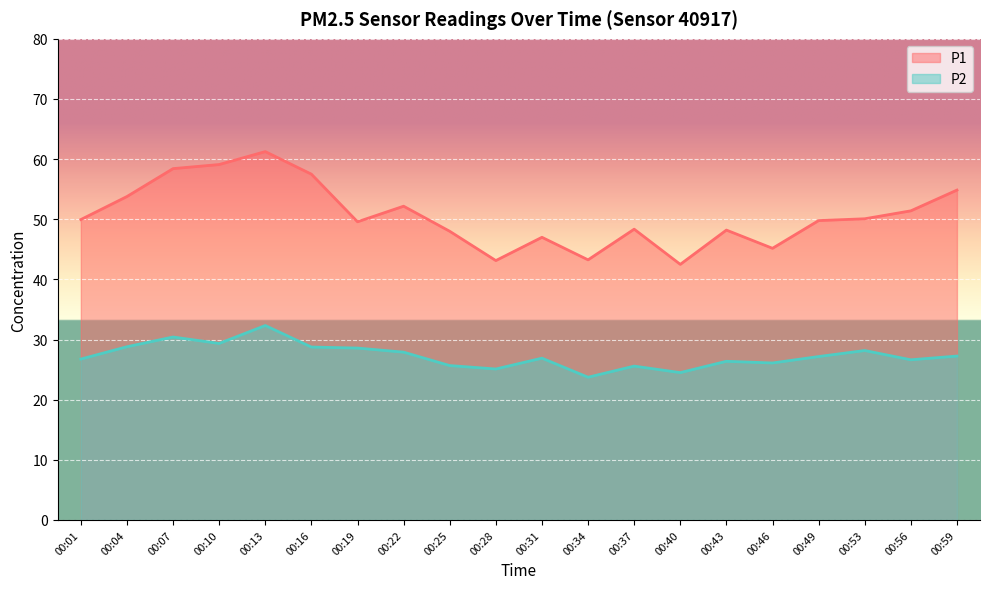

Count the number of categories in the chart.

20